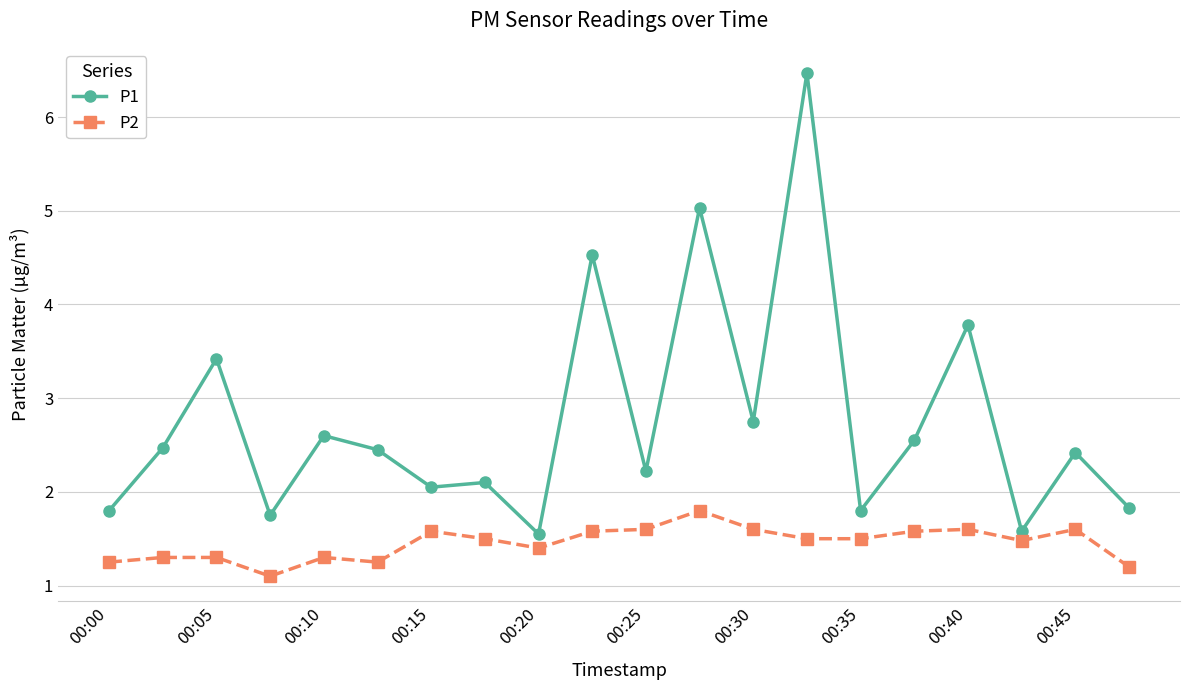

List the series in order of their overall mean, lowest first.

P2, P1